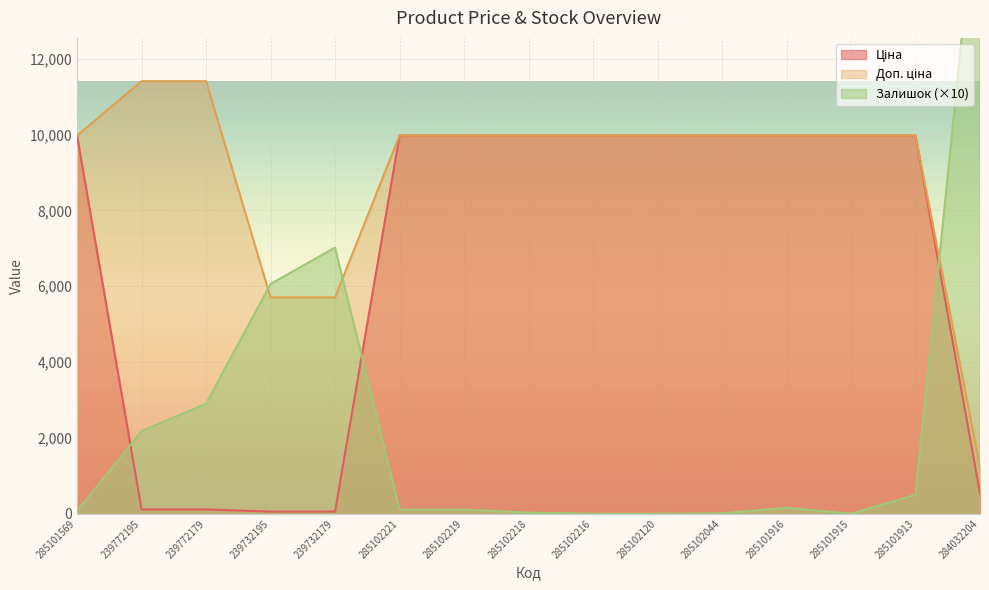

True or false: Ціна has more than 1 points higher than both neighbors.

False